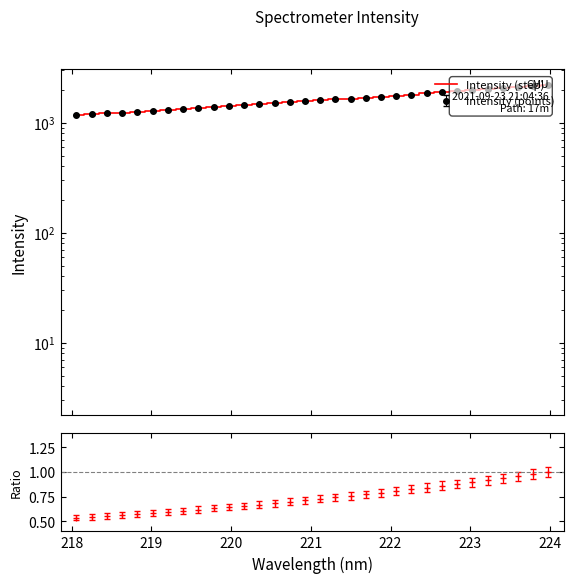

Reading right to left, extract all data points from this chart.

2181.7	2135.4	2091.1	2047.0	2003.6	1961.8	1921.5	1881.1	1841.5	1802.2	1764.7	1727.4	1690.9	1657.6	1624.6	1591.2	1556.9	1527.3	1495.7	1466.4	1436.9	1408.3	1381.5	1354.8	1329.8	1304.3	1279.6	1257.4	1235.2	1212.0	1191.1	1171.8